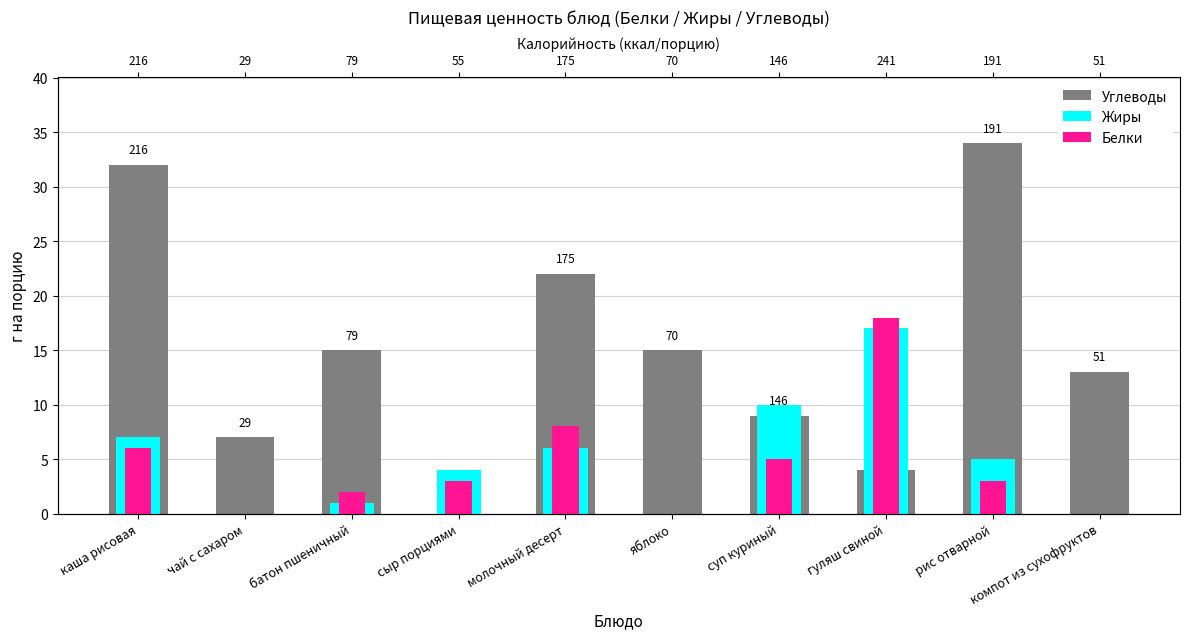

The Углеводы series shows 24 at батон пшеничный. True or false?

False